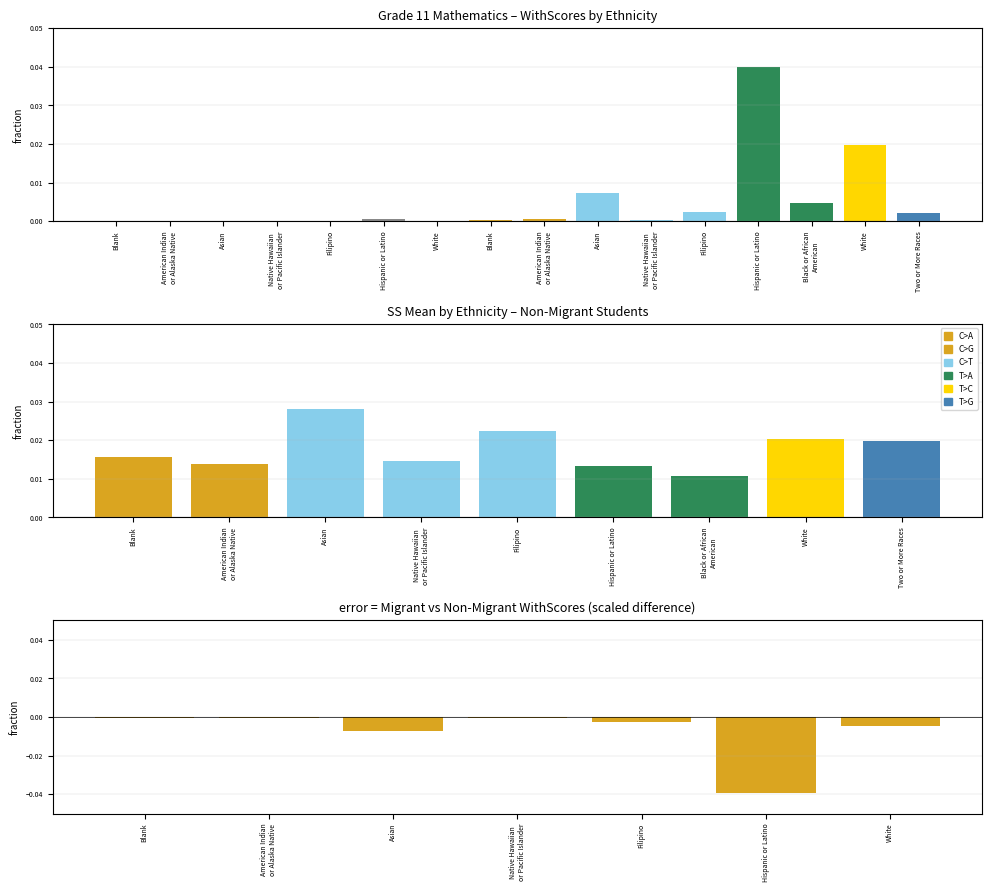

The value at Asian is 0.0. True or false?

False